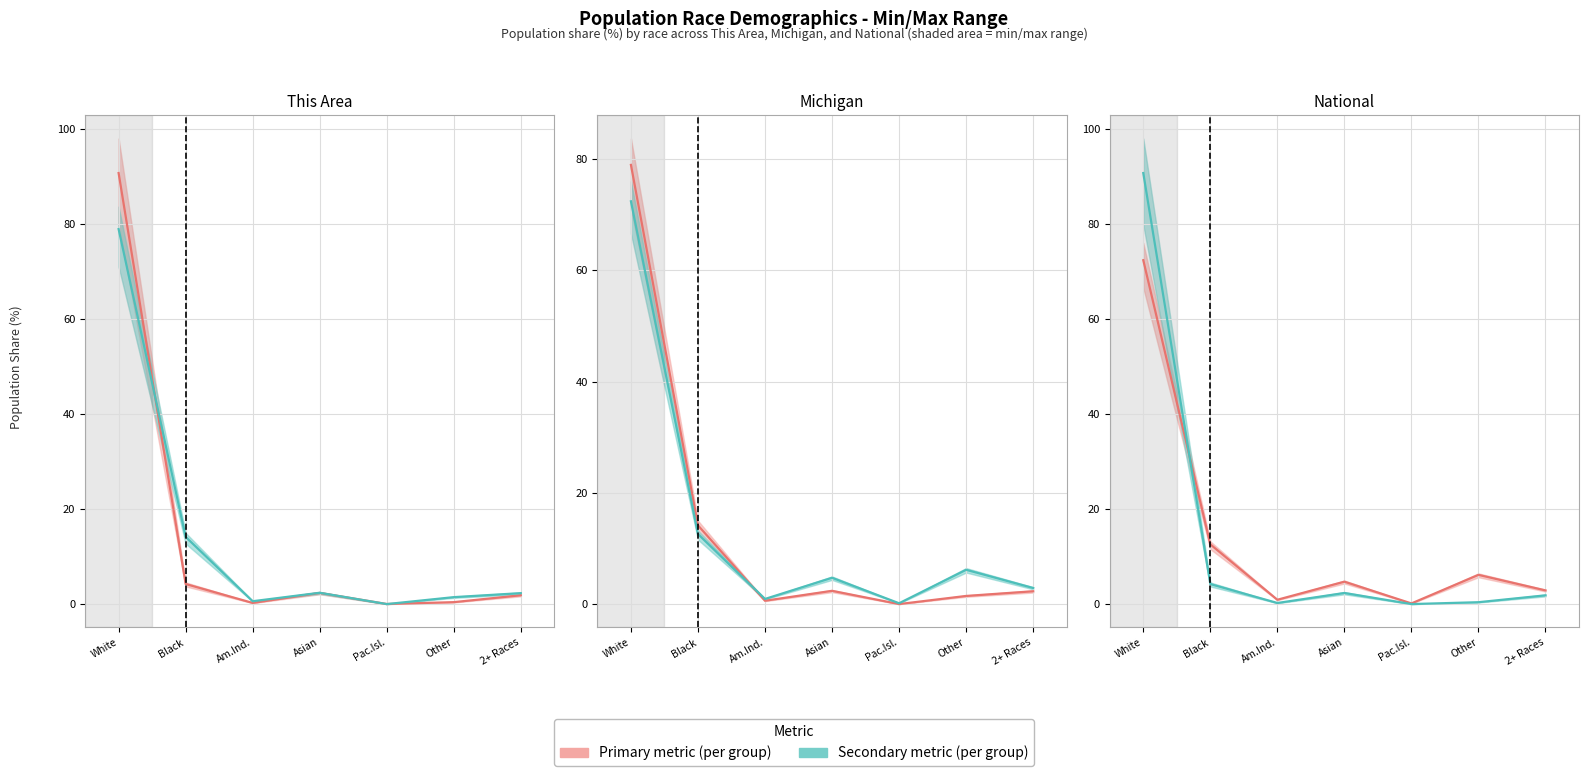

Between which two adjacent categories do Primary (per group) and Secondary (per group) first intersect?

White and Black